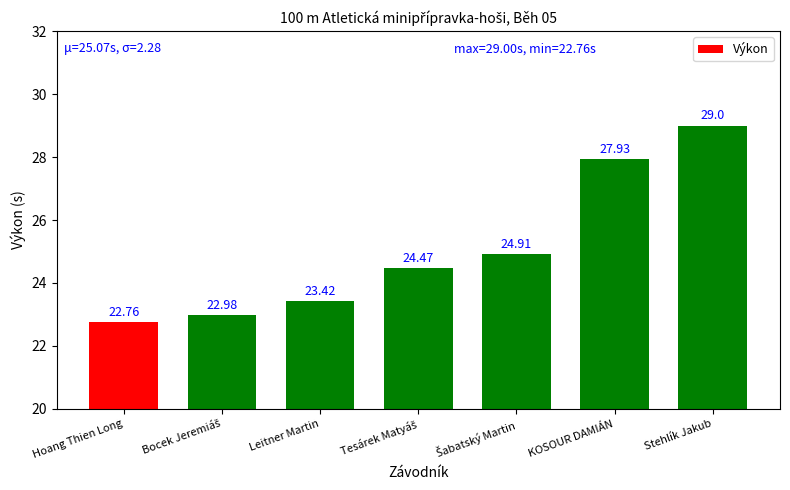

Between KOSOUR DAMIÁN and Hoang Thien Long, which is larger?

KOSOUR DAMIÁN